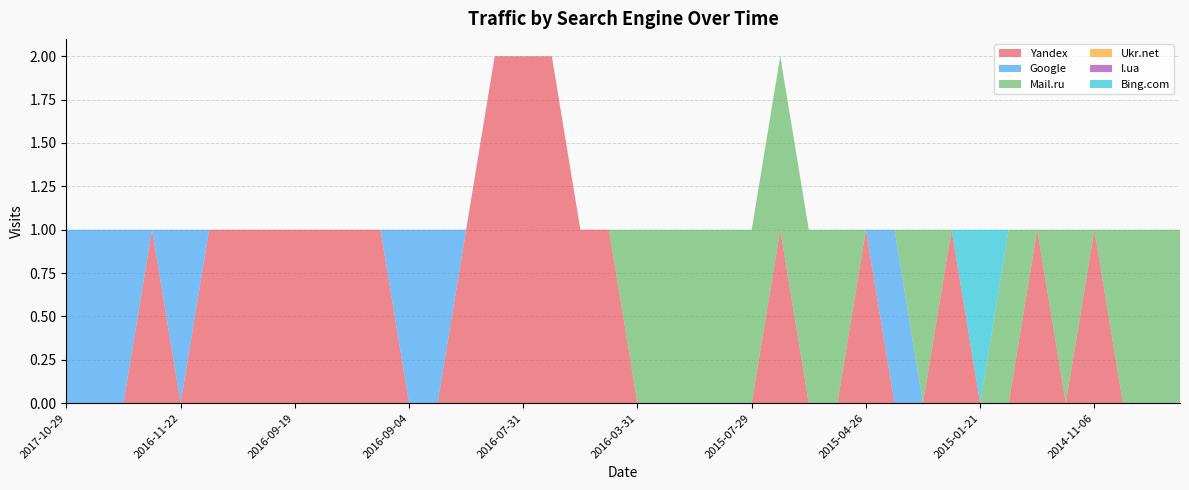

Reading left to right, what are all the values shown in this chart?

Yandex: 0	0	0	1	0	1	1	1	1	1	1	1	0	0	1	2	2	2	1	1	0	0	0	0	0	1	0	0	1	0	0	1	0	0	1	0	1	0	0	0
Google: 1	1	1	0	1	0	0	0	0	0	0	0	1	1	0	0	0	0	0	0	0	0	0	0	0	0	0	0	0	1	0	0	0	0	0	0	0	0	0	0
Mail.ru: 0	0	0	0	0	0	0	0	0	0	0	0	0	0	0	0	0	0	0	0	1	1	1	1	1	1	1	1	0	0	1	0	0	1	0	1	0	1	1	1
Ukr.net: 0	0	0	0	0	0	0	0	0	0	0	0	0	0	0	0	0	0	0	0	0	0	0	0	0	0	0	0	0	0	0	0	0	0	0	0	0	0	0	0
I.ua: 0	0	0	0	0	0	0	0	0	0	0	0	0	0	0	0	0	0	0	0	0	0	0	0	0	0	0	0	0	0	0	0	0	0	0	0	0	0	0	0
Bing.com: 0	0	0	0	0	0	0	0	0	0	0	0	0	0	0	0	0	0	0	0	0	0	0	0	0	0	0	0	0	0	0	0	1	0	0	0	0	0	0	0